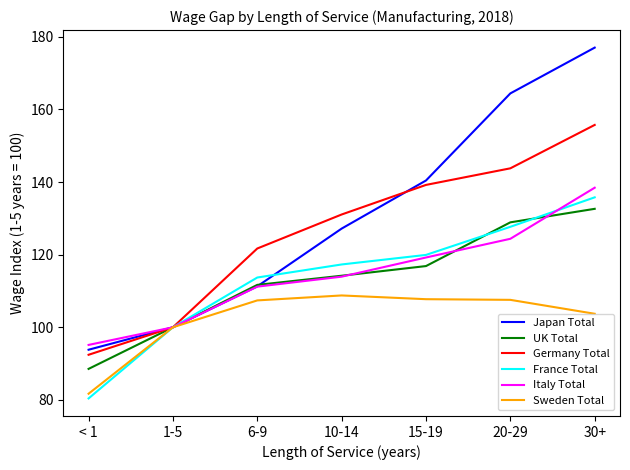

The value of UK Total at 15-19 is 176.8. True or false?

False